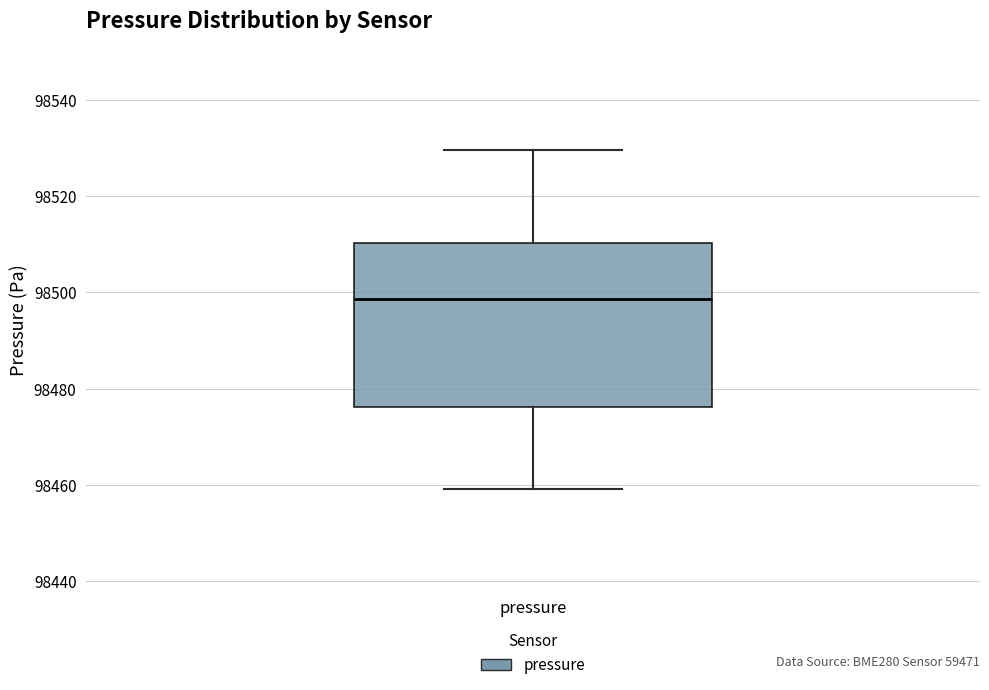

Where does the lower whisker of the box for pressure end on the y-axis? The values are not printed on the chart, so give them approximately, as read against the axis.

98460